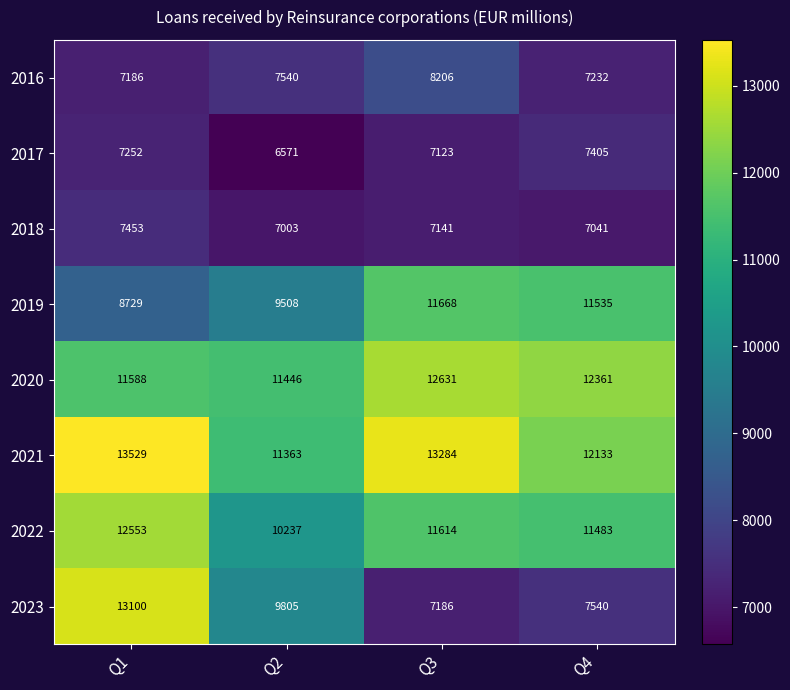

Which category has the lowest value in the 2016 series?

Q1